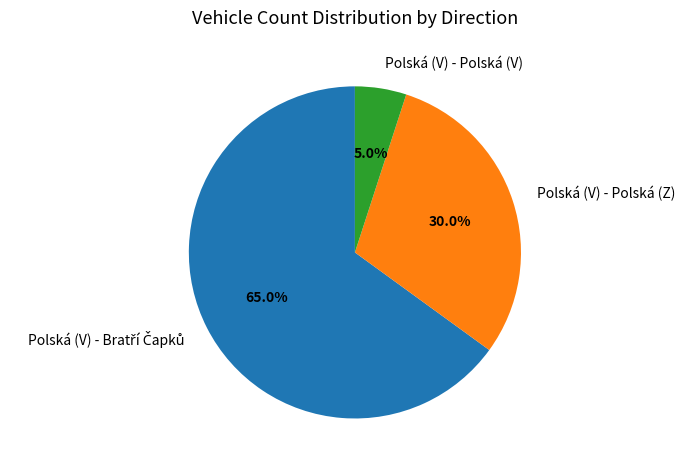

How many slices are in this pie chart?

3